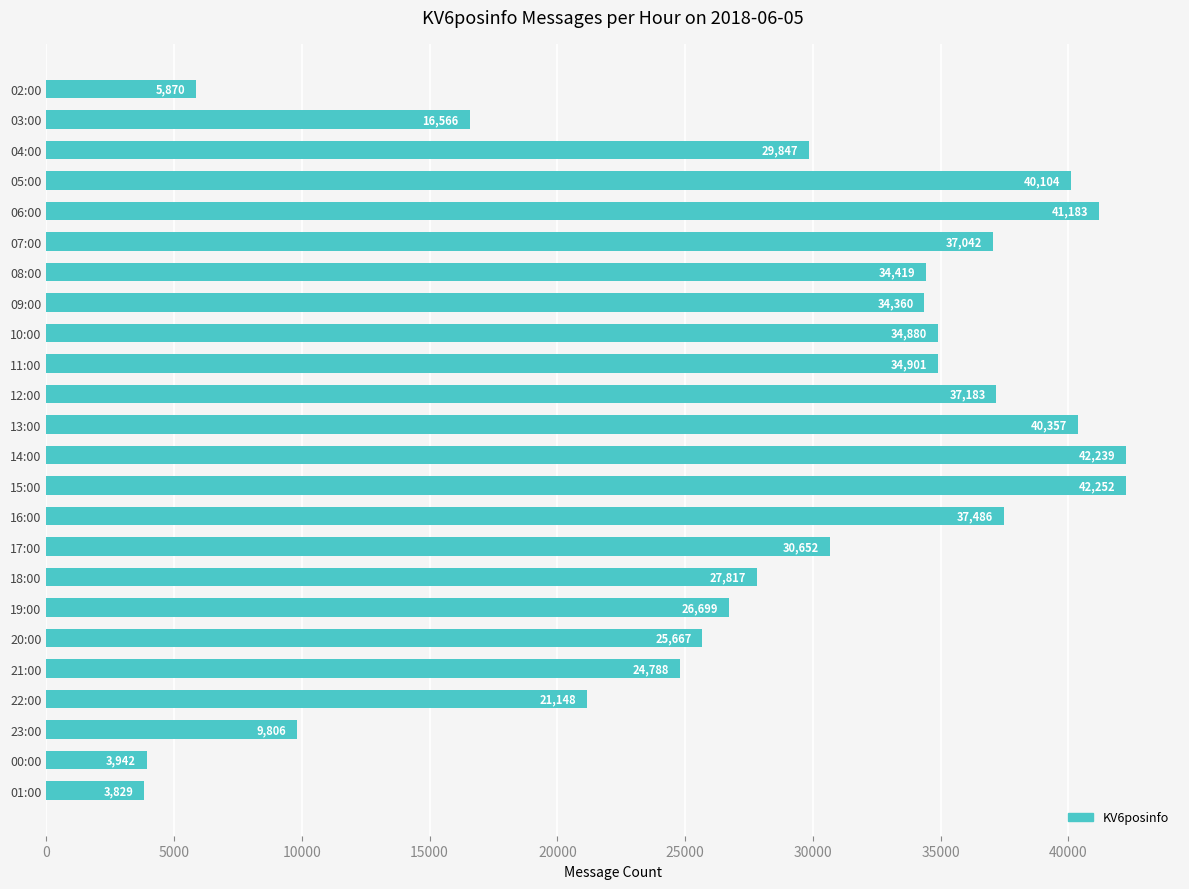

Count the number of data series in this chart.

1